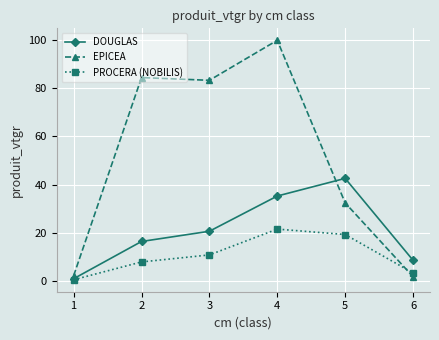

What is the highest value of the DOUGLAS series?

42.6